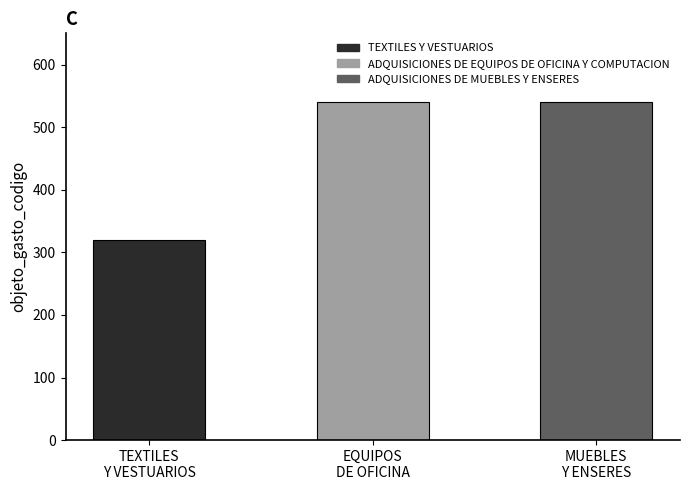

What is the average value?

467